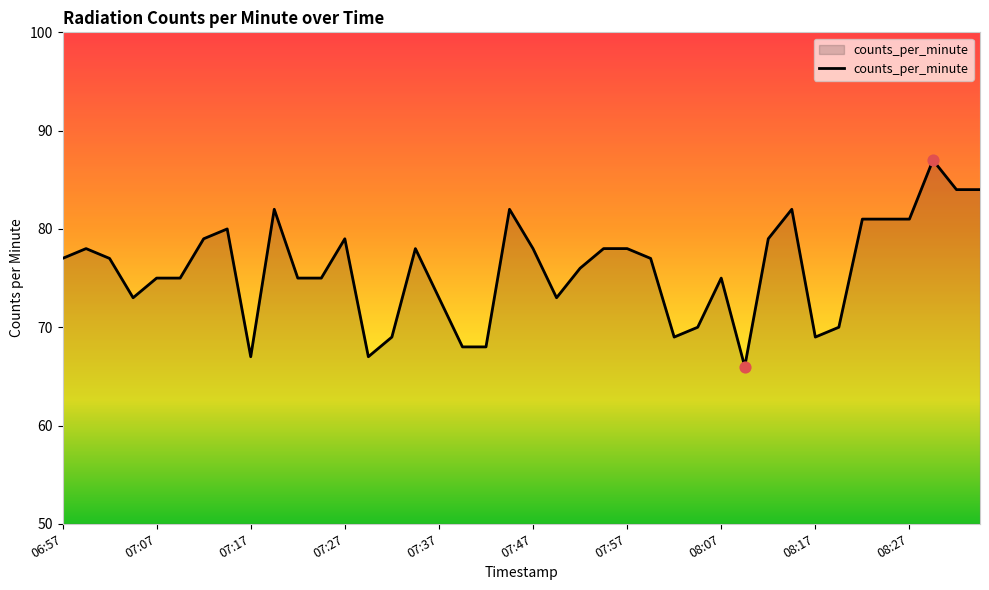

What is the difference between the maximum and minimum values?

21